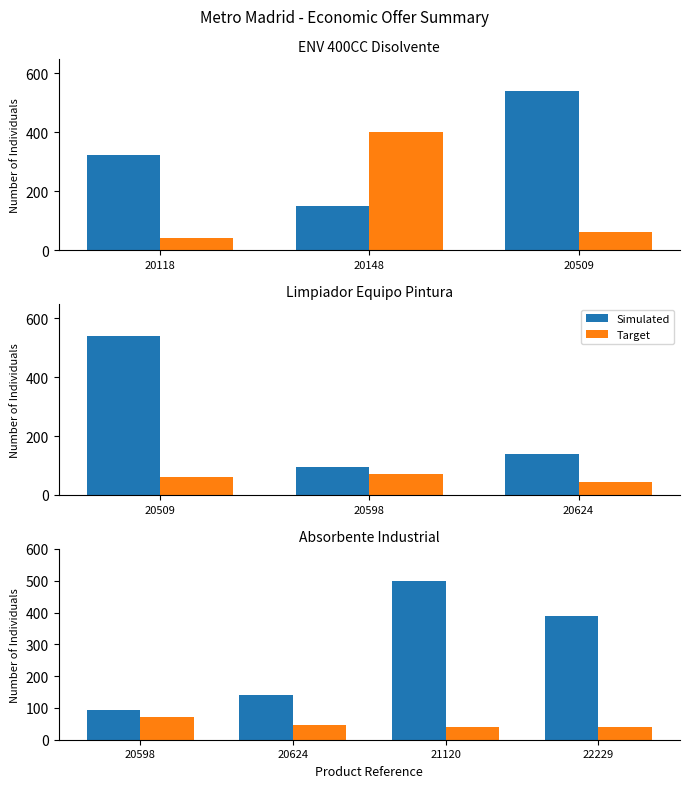

At how many categories does at least one series exceed 437?

1